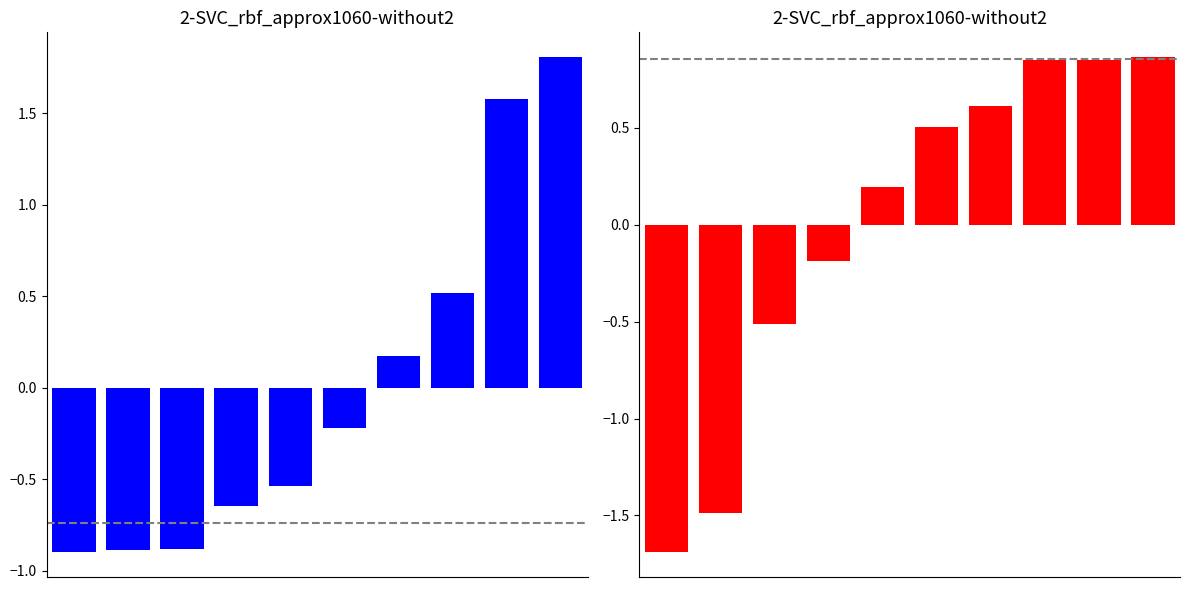

What is the greatest value displayed?

1.8